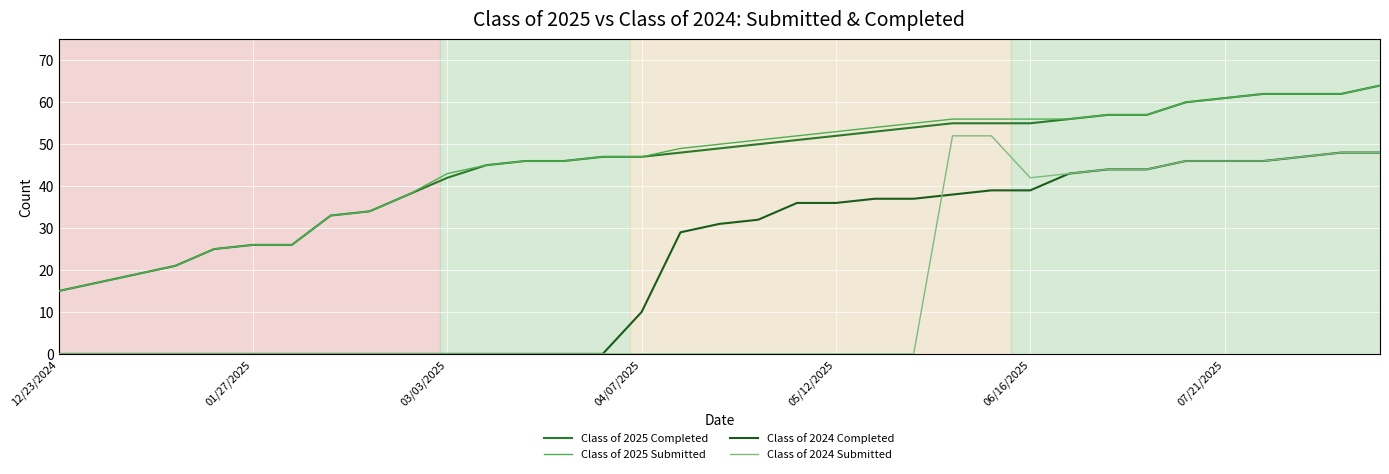

Rank the series by their maximum value, from highest to lowest.

Class of 2025 Completed, Class of 2025 Submitted, Class of 2024 Submitted, Class of 2024 Completed